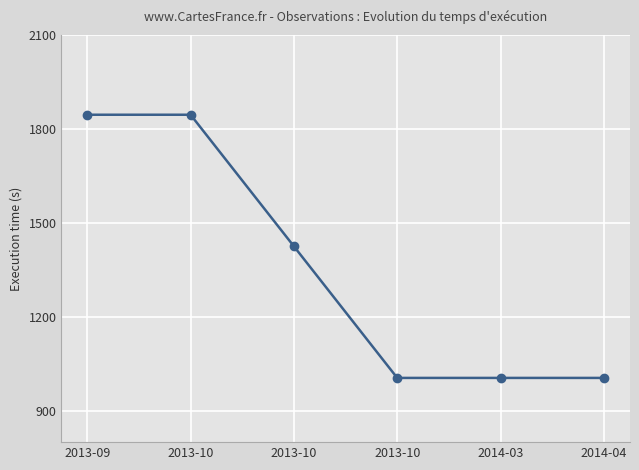

The value at 2013-10 is 1845. True or false?

True